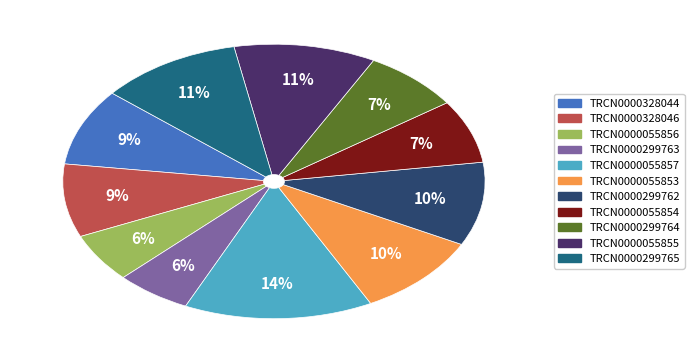

Which slice is the largest?

TRCN0000055857